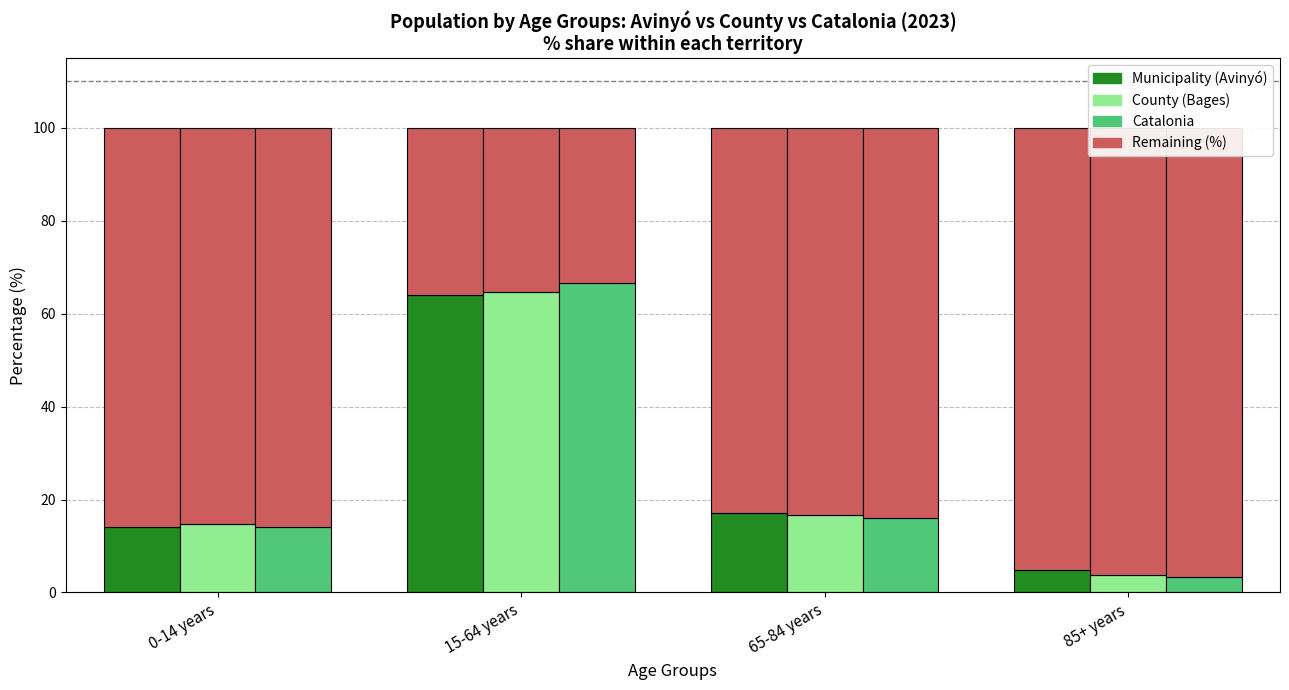

What is the maximum value shown in the chart?

66.5